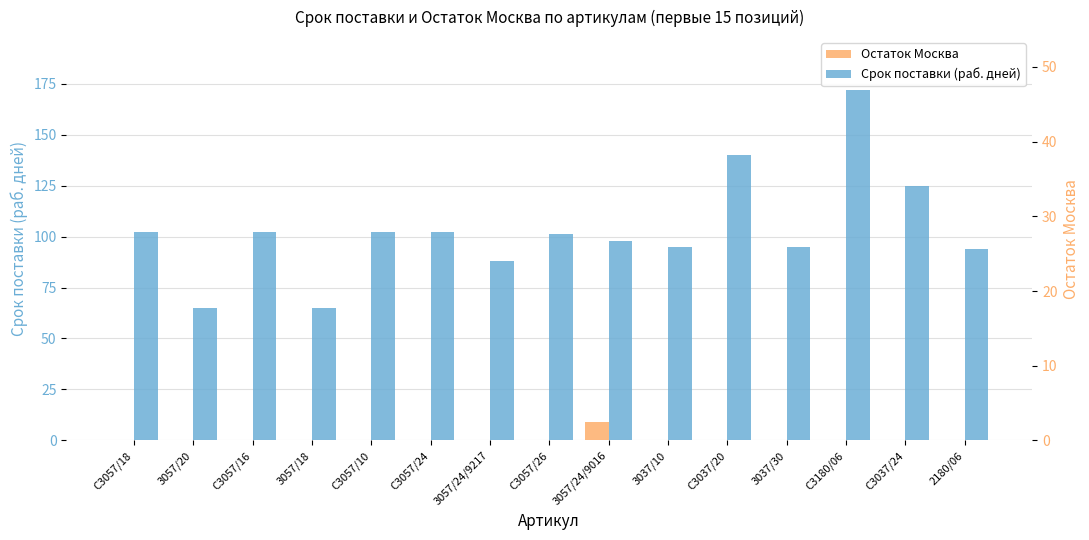

Reading left to right, what are all the values shown in this chart?

Остаток Москва: 0	0	0	0	0	0	0	0	9	0	0	0	0	0	0
Срок поставки (раб. дней): 102	65	102	65	102	102	88	101	98	95	140	95	172	125	94